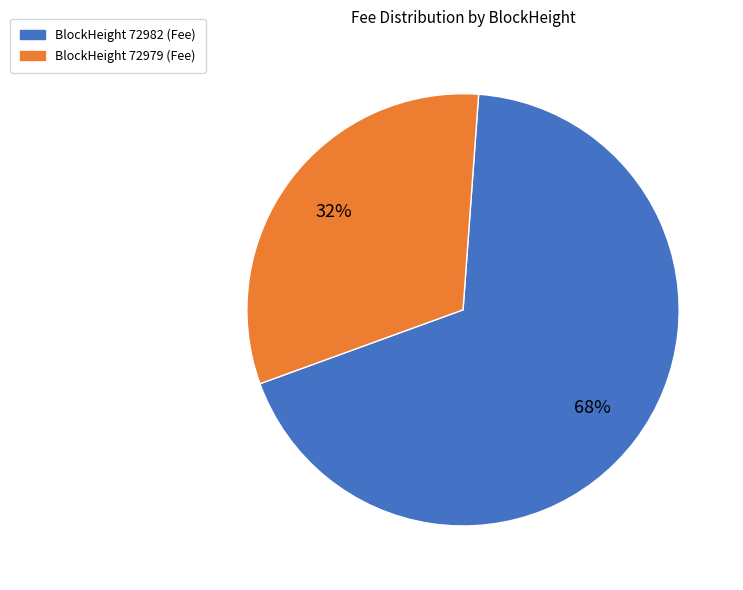

To the nearest percent, what is the average slice percentage?

50%